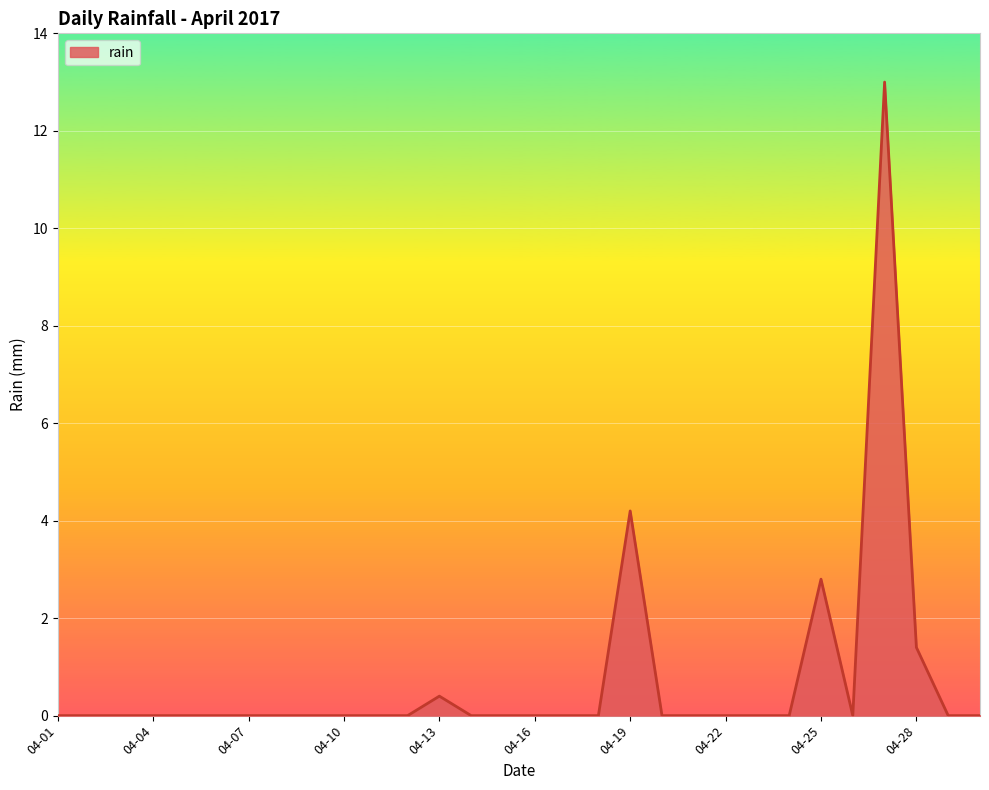

What is the greatest value displayed?

13.0